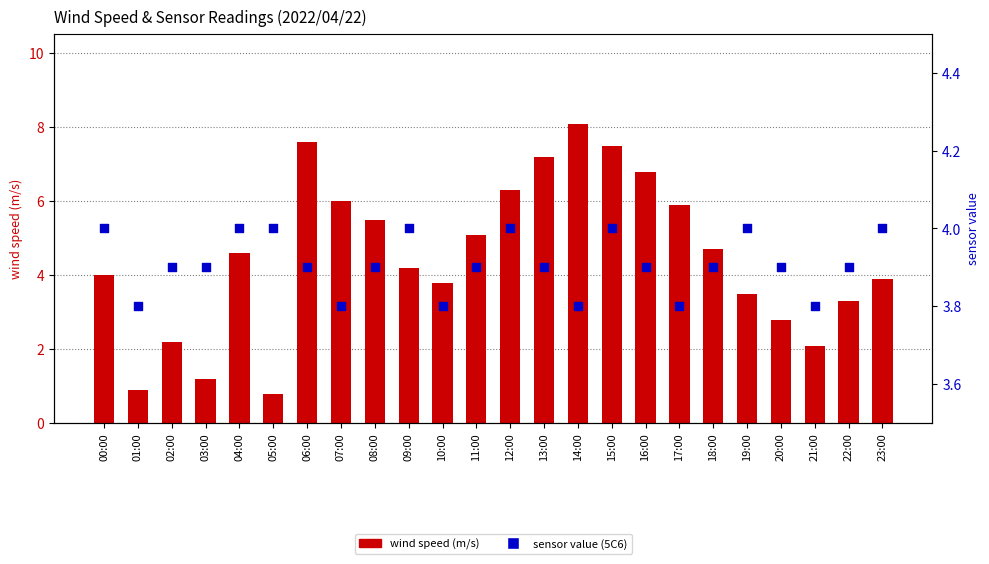

Which series contains the lowest Y value?

wind speed (m/s)